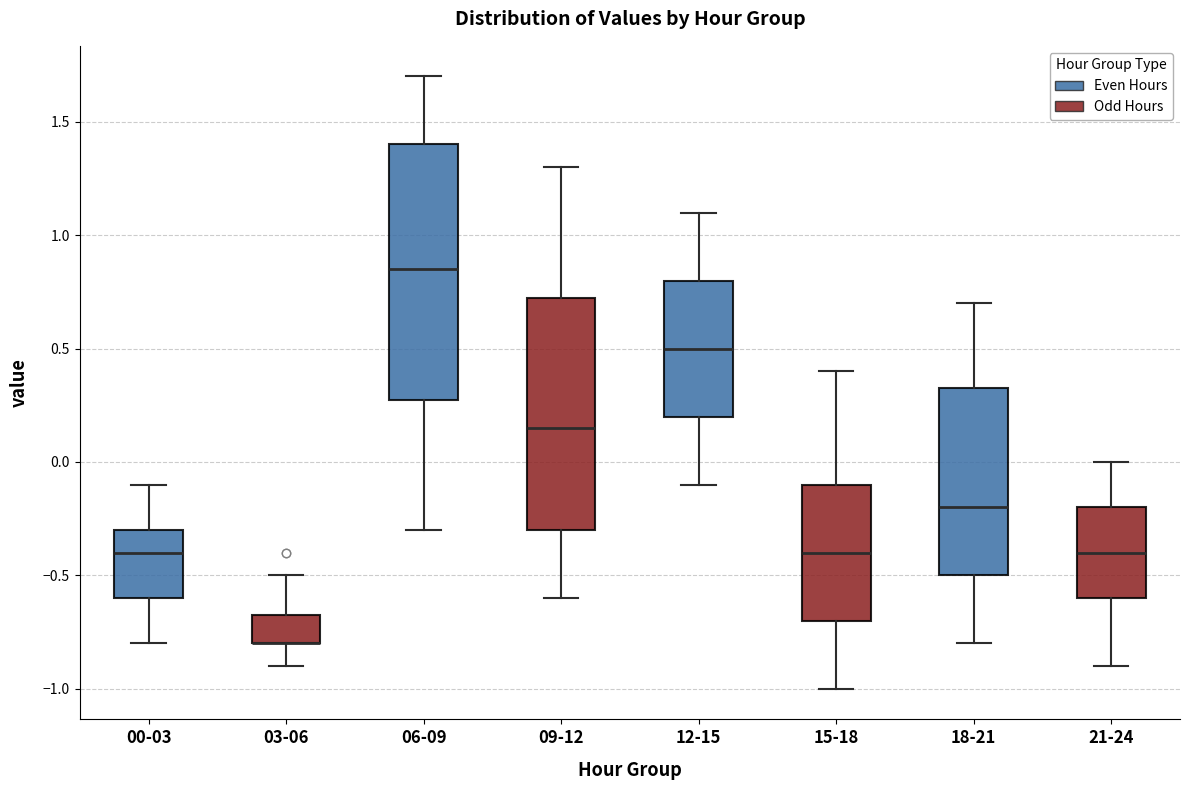

Reading left to right, read every box against the y-axis: the position of its median line, the range the box covers, and the ends of its whiskers. The values are not printed on the chart, so give them approximately, as read against the axis.

00-03: median -0.40, box -0.60 to -0.30, whiskers -0.80 to -0.10
03-06: median -0.80 (drawn on the box's lower edge), box -0.80 to -0.65, whiskers -0.90 to -0.50
06-09: median 0.85, box 0.30 to 1.40, whiskers -0.30 to 1.70
09-12: median 0.15, box -0.30 to 0.75, whiskers -0.60 to 1.30
12-15: median 0.50, box 0.20 to 0.80, whiskers -0.10 to 1.10
15-18: median -0.40, box -0.70 to -0.10, whiskers -1.00 to 0.40
18-21: median -0.20, box -0.50 to 0.35, whiskers -0.80 to 0.70
21-24: median -0.40, box -0.60 to -0.20, whiskers -0.90 to 0.00